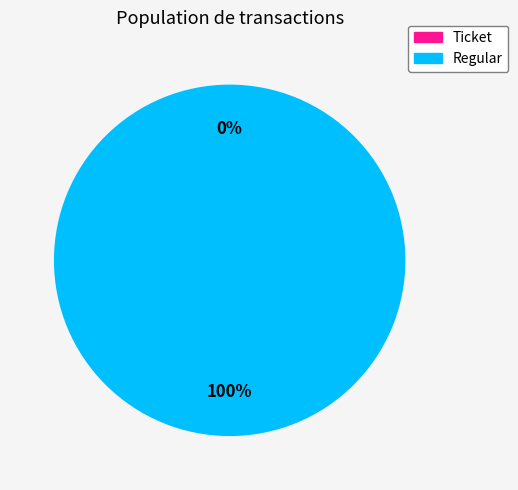

Combined, what portion of the pie is Regular and Ticket?

100.0%